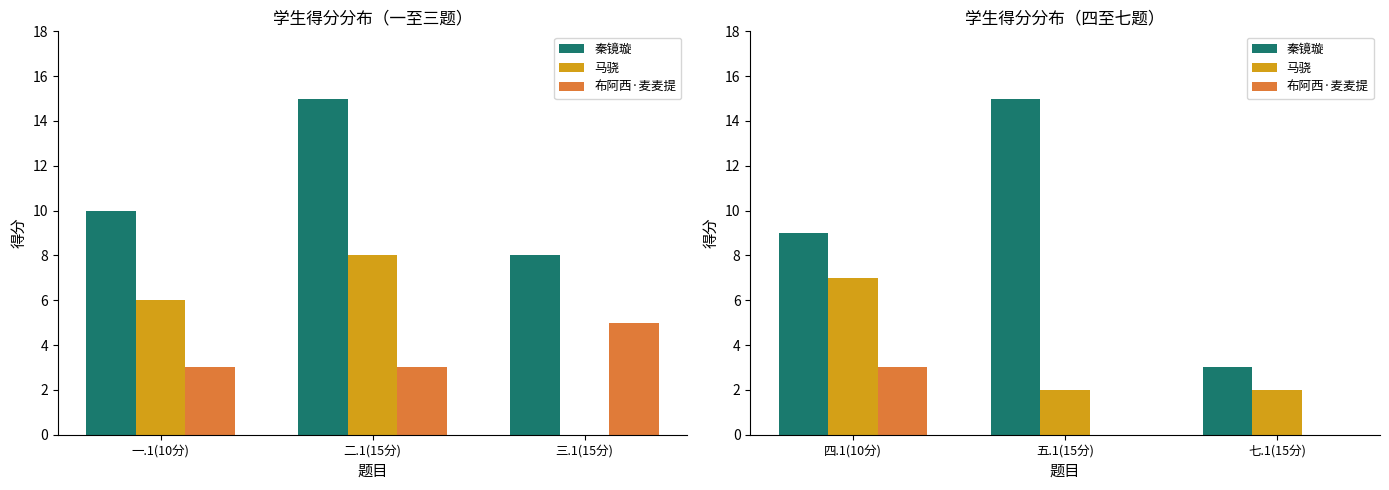

Is the value of 秦镜璇 at 五.1(15分) greater than the value of 布阿西·麦麦提 at 五.1(15分)?

Yes